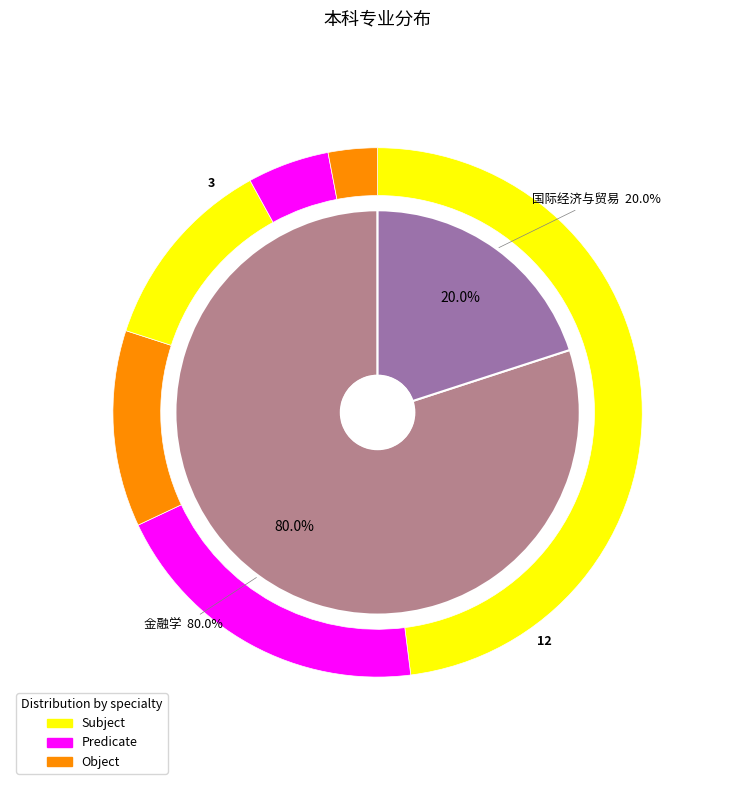

Which category has the biggest portion of the pie?

金融学